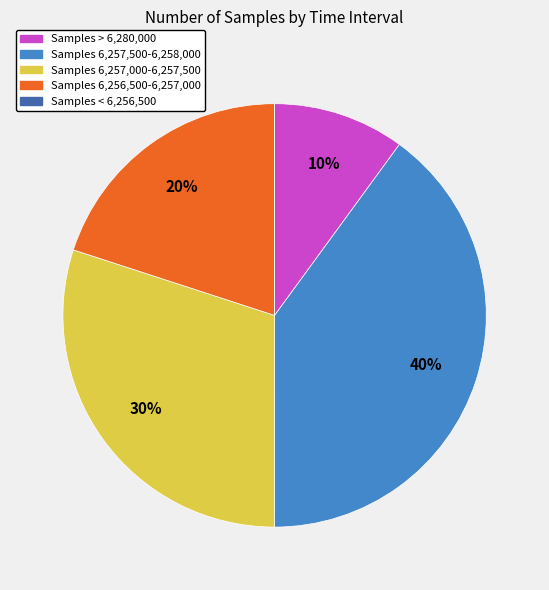

To the nearest percent, what percentage of the pie is Samples > 6,280,000?

10%